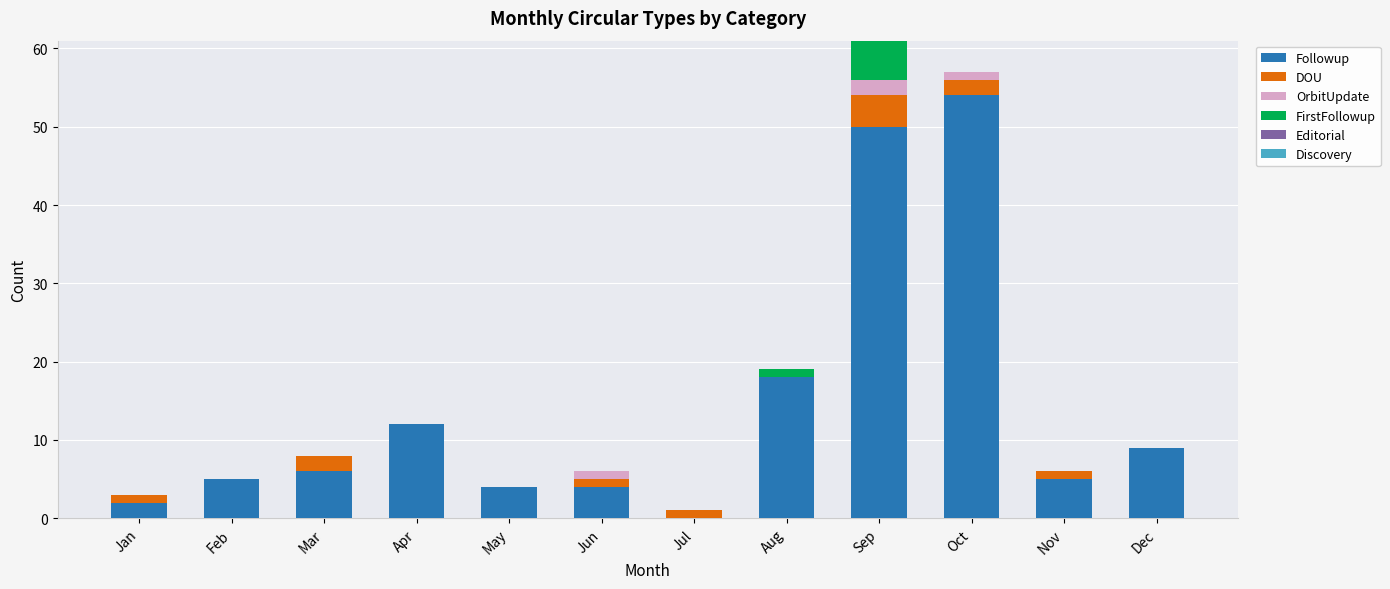

What is the total value across all series at Apr?

12